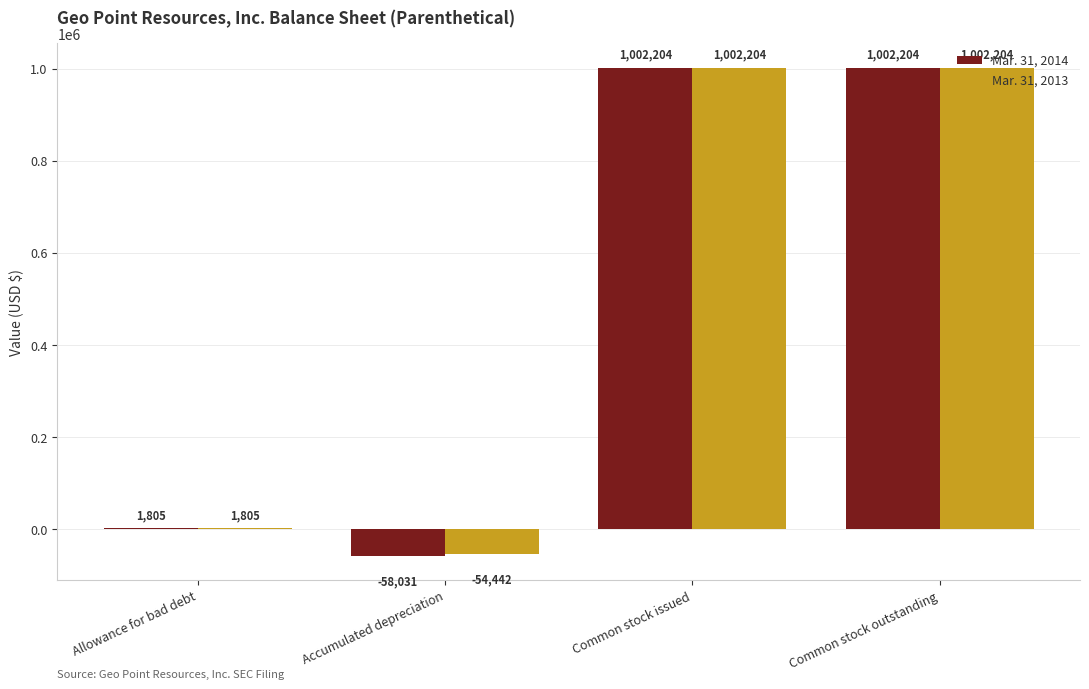

What is the maximum value for Mar. 31, 2014?

1002204